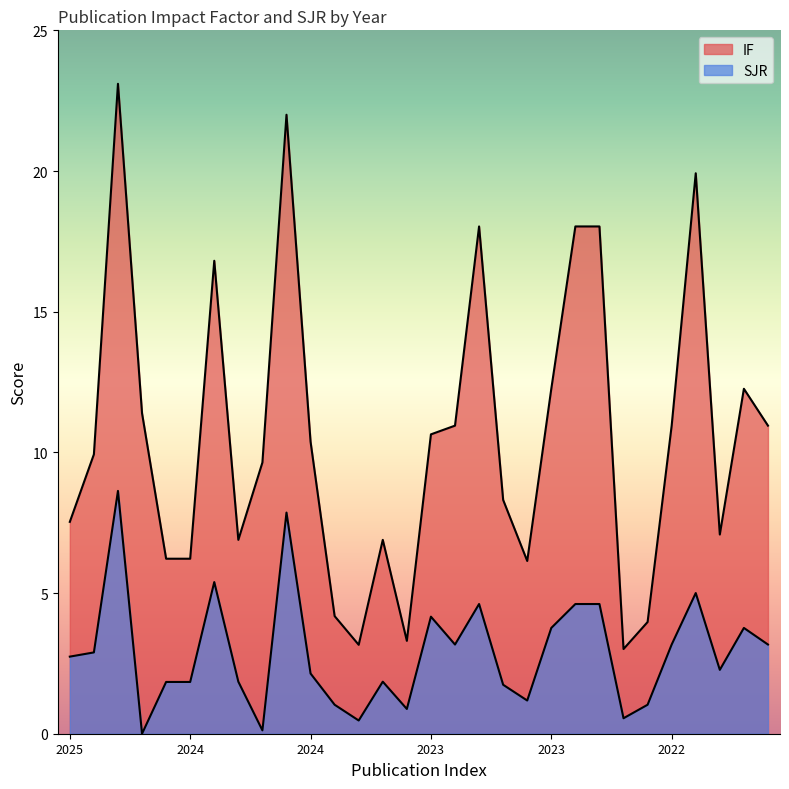

True or false: SJR has a value of 3.1 at 2024.

False